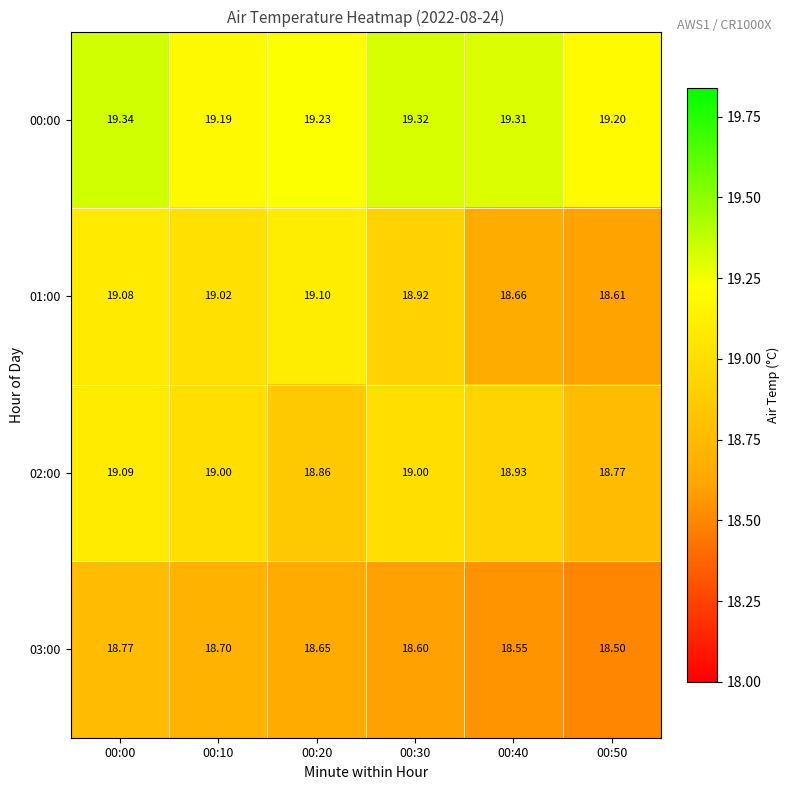

Is the value of 03:00 at 00:00 greater than the value of 02:00 at 00:30?

No